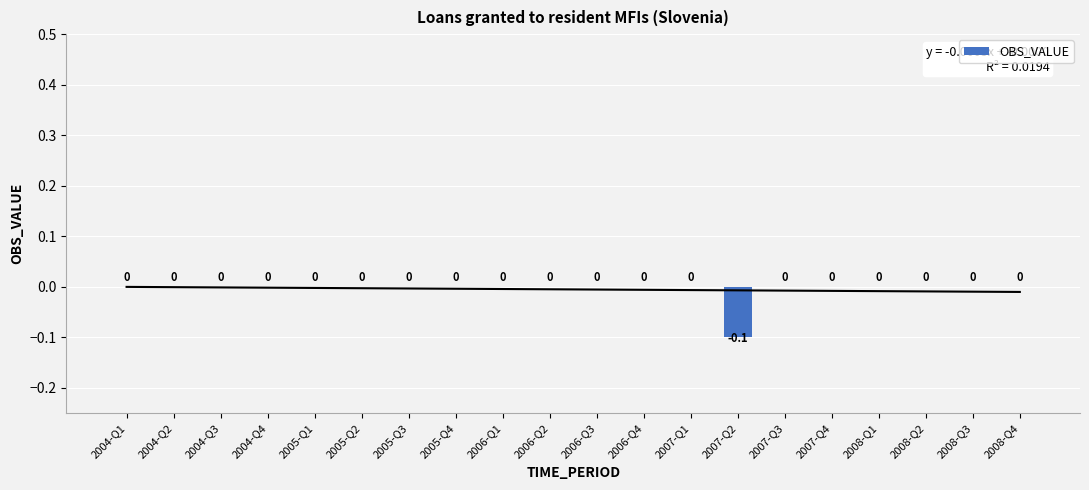

Rank the categories by value from highest to lowest.

2004-Q1, 2004-Q2, 2004-Q3, 2004-Q4, 2005-Q1, 2005-Q2, 2005-Q3, 2005-Q4, 2006-Q1, 2006-Q2, 2006-Q3, 2006-Q4, 2007-Q1, 2007-Q3, 2007-Q4, 2008-Q1, 2008-Q2, 2008-Q3, 2008-Q4, 2007-Q2